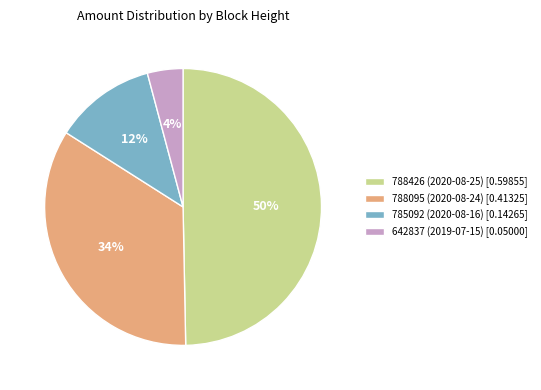

To the nearest percent, what is the combined percentage of 785092 (2020-08-16) and 642837 (2019-07-15)?

16%